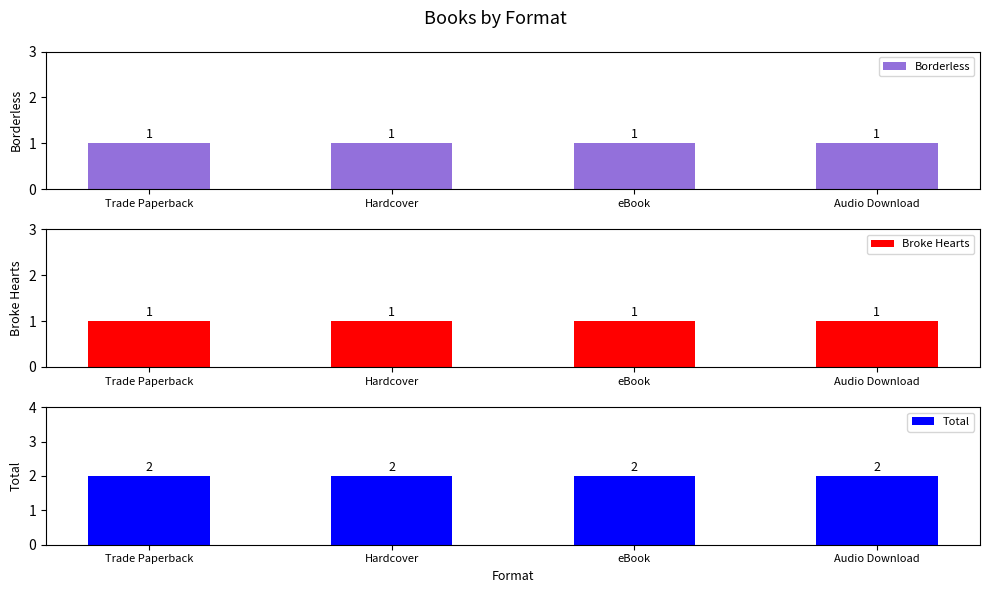

List the series in order of their peak value, lowest first.

Borderless, Broke Hearts, Total